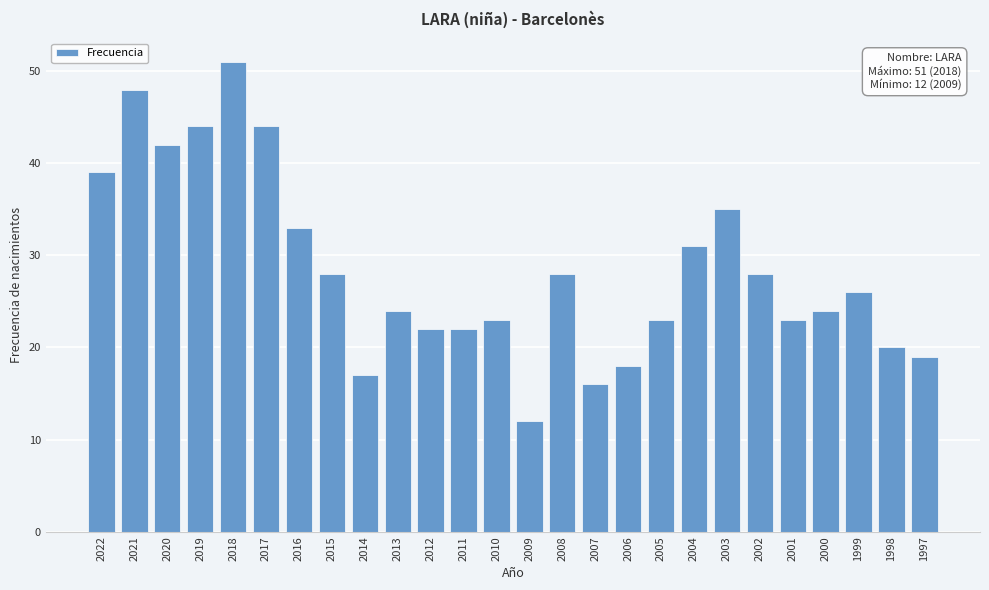

Reading left to right, transcribe all the data shown in this chart.

2022=39	2021=48	2020=42	2019=44	2018=51	2017=44	2016=33	2015=28	2014=17	2013=24	2012=22	2011=22	2010=23	2009=12	2008=28	2007=16	2006=18	2005=23	2004=31	2003=35	2002=28	2001=23	2000=24	1999=26	1998=20	1997=19